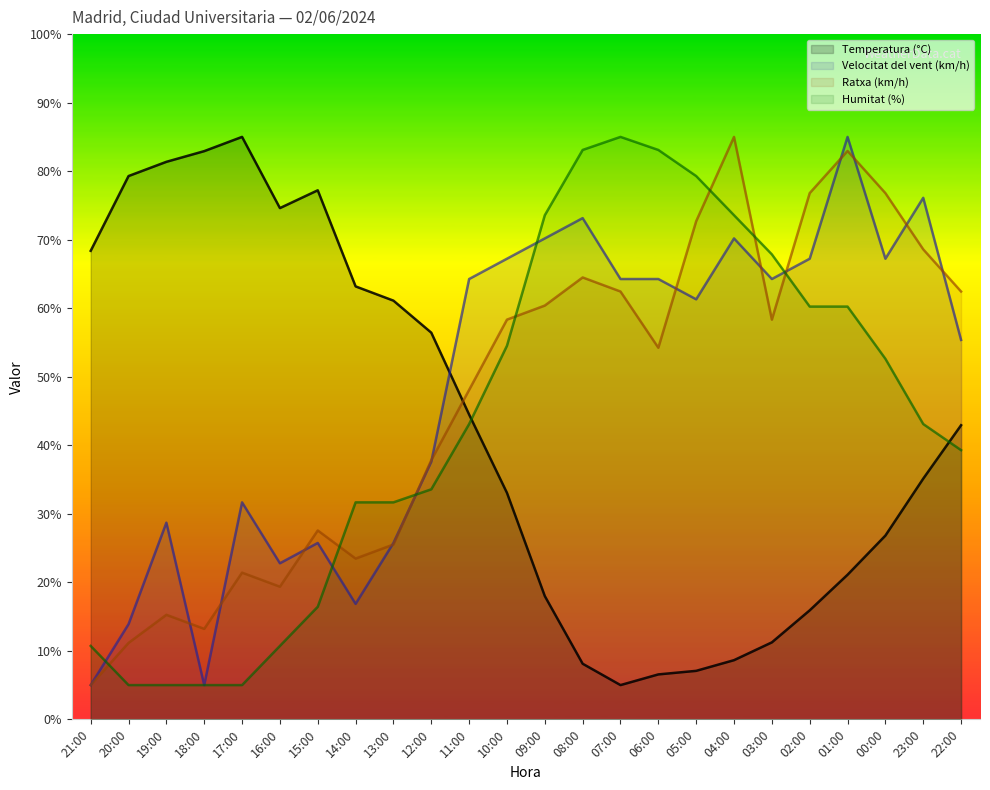

What are all the series names shown in the legend?

Temperatura (°C), Velocitat del vent (km/h), Ratxa (km/h), Humitat (%)